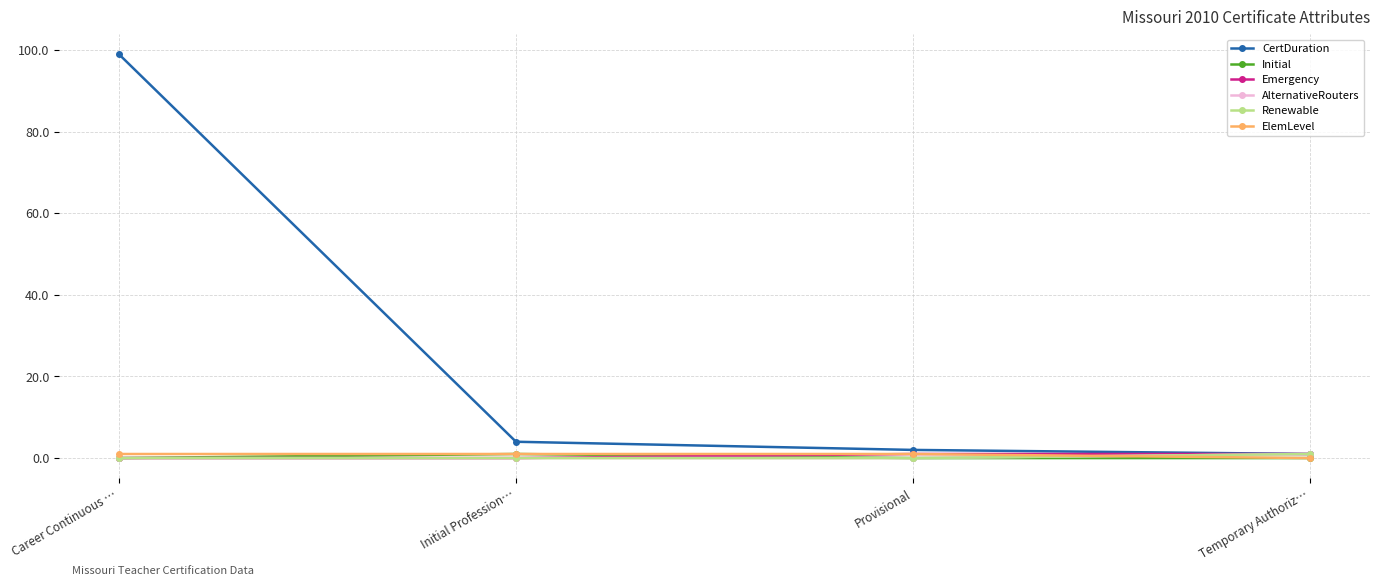

True or false: Emergency and CertDuration cross at least once.

False